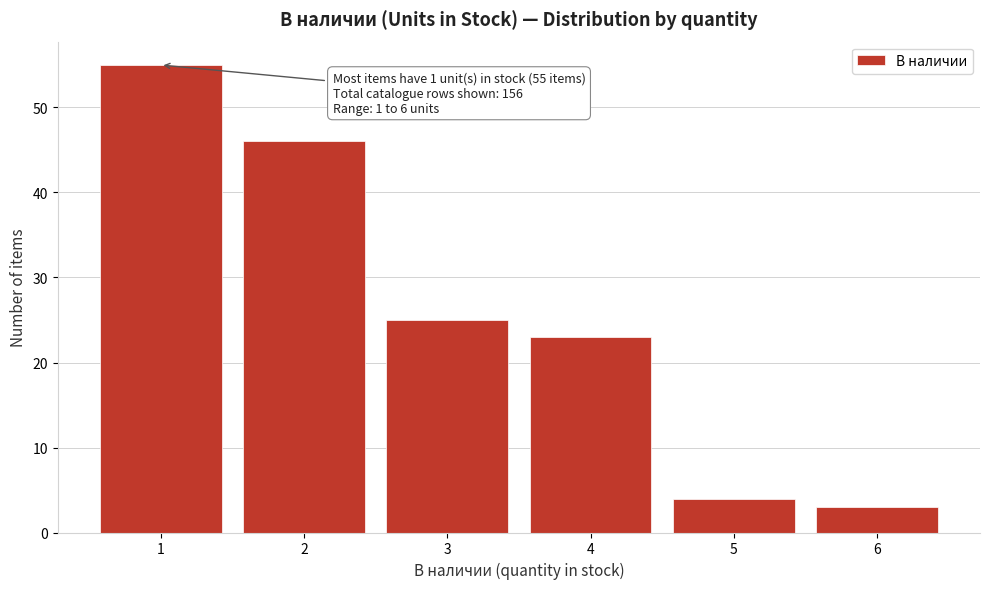

Reading left to right, extract all data points from this chart.

1=55	2=46	3=25	4=23	5=4	6=3